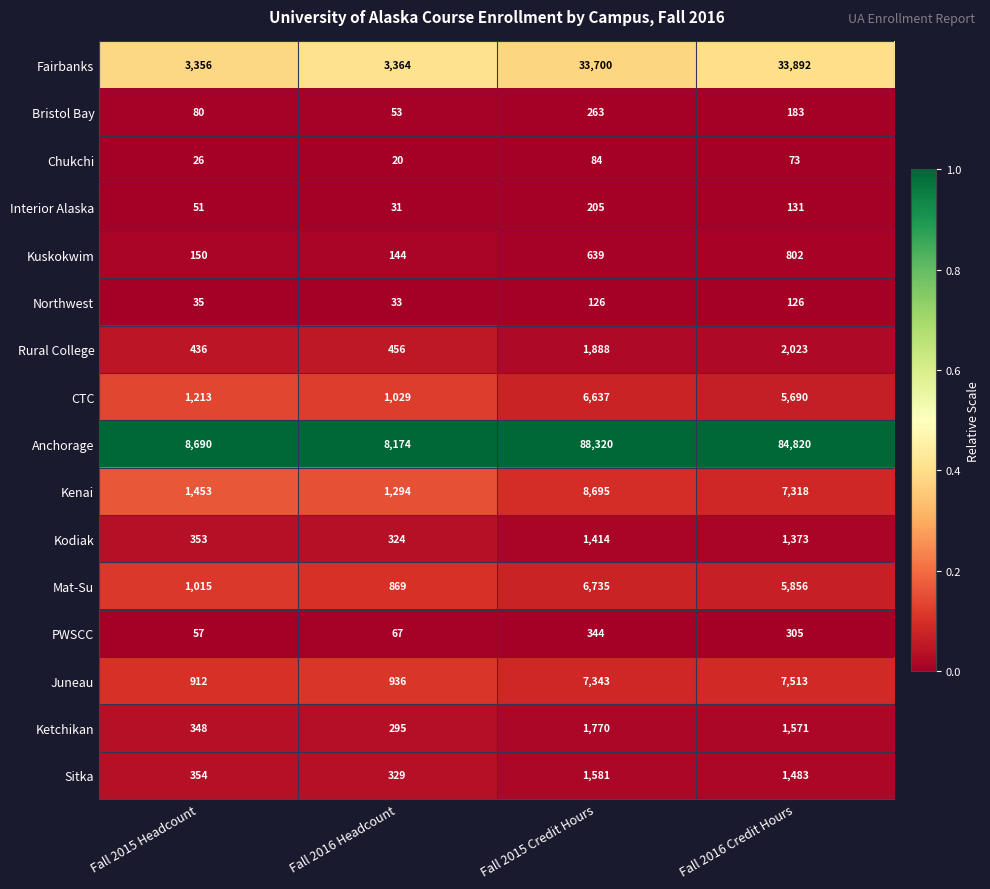

Which series has the widest spread of values?

Anchorage